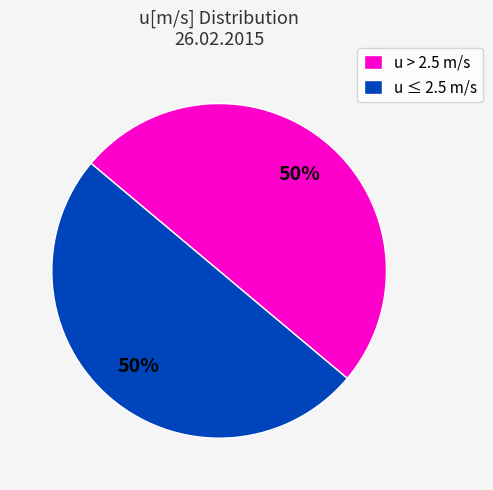

Approximately how many times larger is the value at u ≤ 2.5 m/s compared to u > 2.5 m/s?

1.0